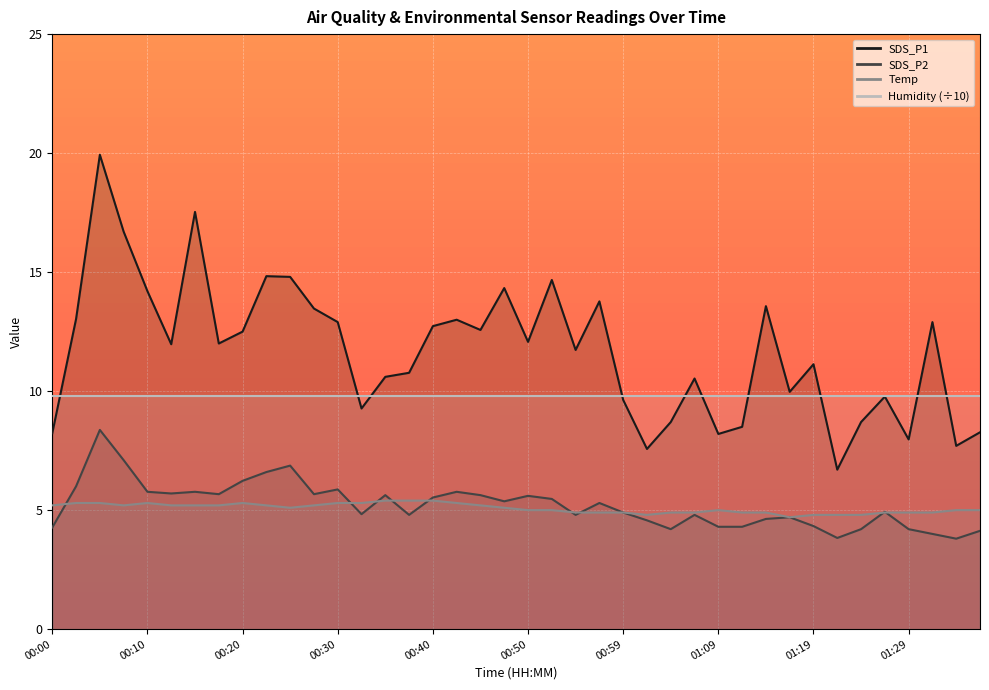

True or false: SDS_P1 and SDS_P2 cross at least once.

False